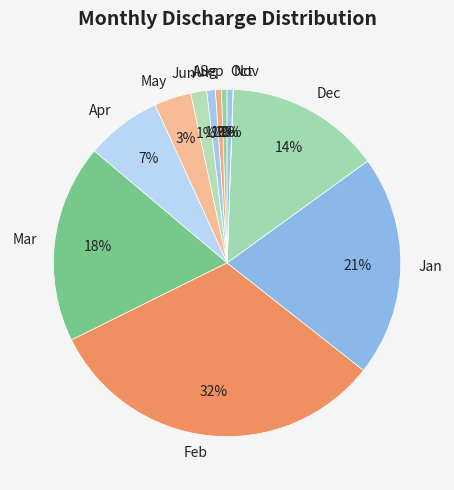

The Apr slice represents 12% of the pie. True or false?

False